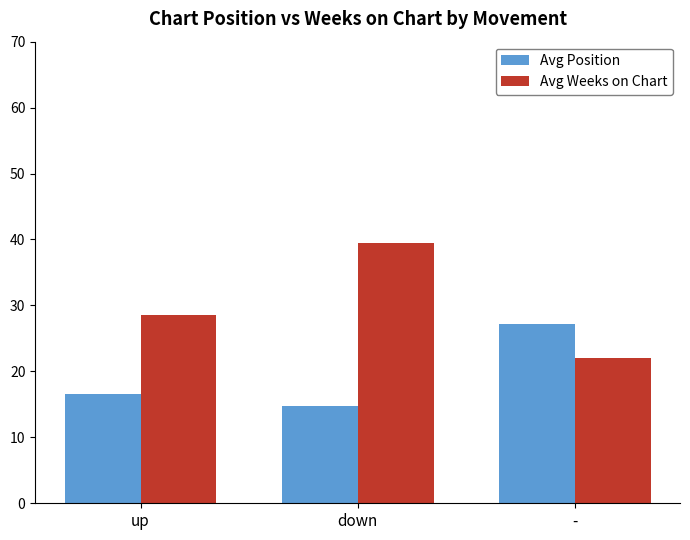

What position from the right is down?

2